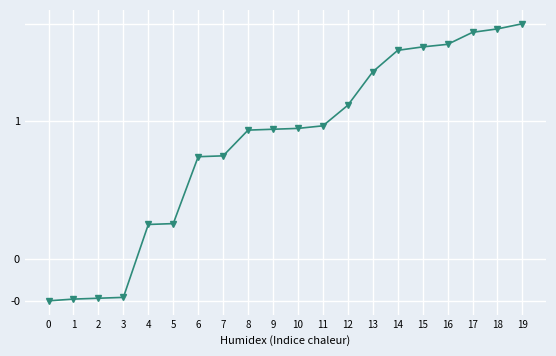

Does the chart have visible grid lines?

Yes